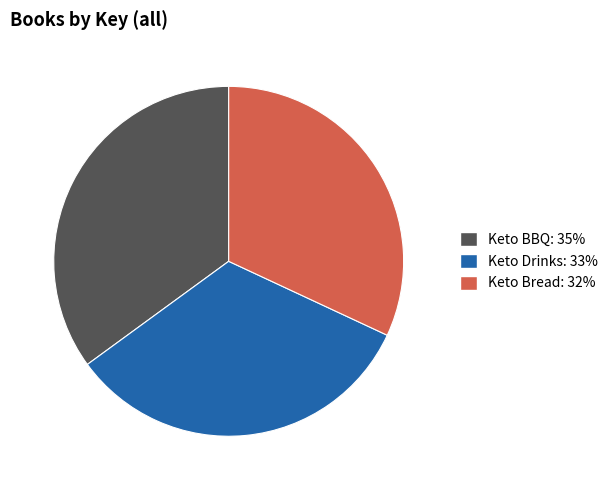

How many segments does this pie chart have?

3